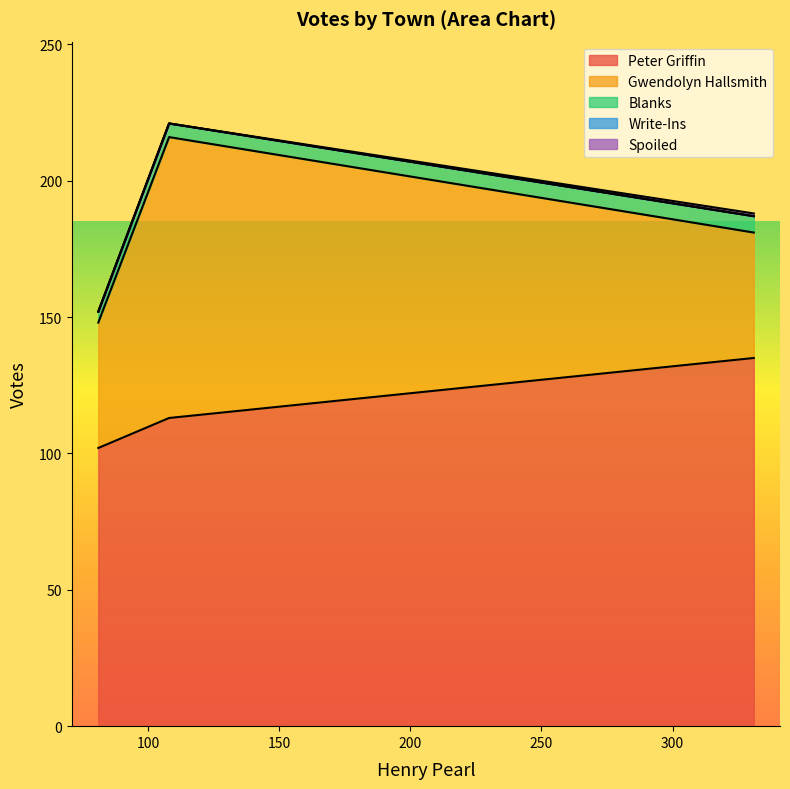

Which series has the largest total across all categories?

Peter Griffin